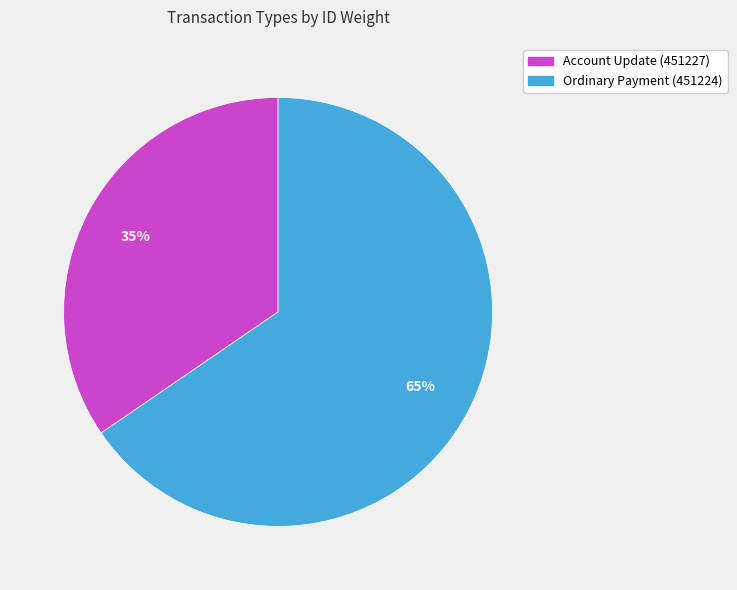

Count the number of slices in the pie.

2